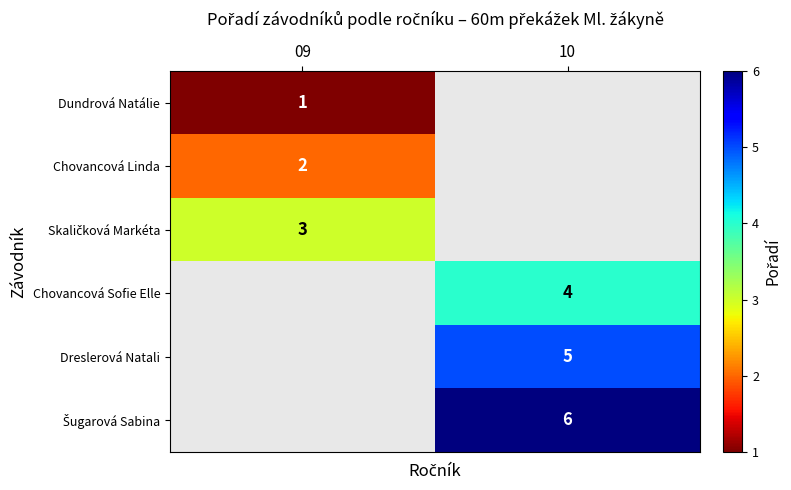

Is the value of Dreslerová Natali at 10 greater than the value of Dundrová Natálie at 09?

Yes